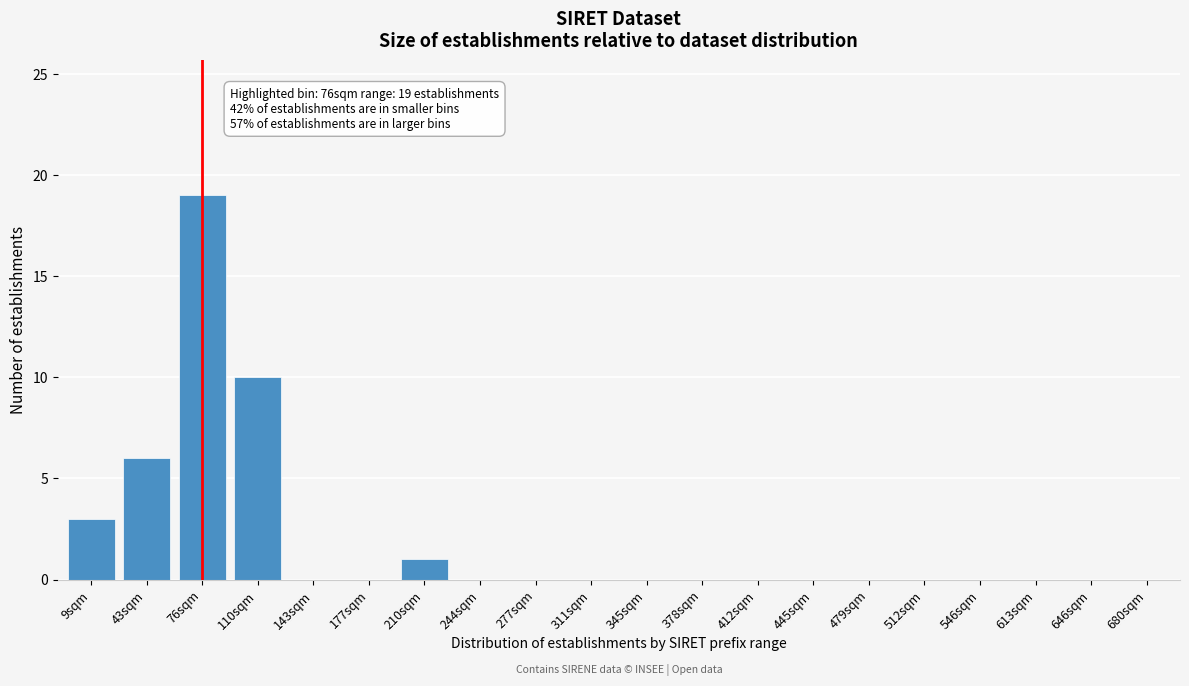

Reading right to left, what are all the values shown in this chart?

680sqm=0	646sqm=0	613sqm=0	546sqm=0	512sqm=0	479sqm=0	445sqm=0	412sqm=0	378sqm=0	345sqm=0	311sqm=0	277sqm=0	244sqm=0	210sqm=1	177sqm=0	143sqm=0	110sqm=10	76sqm=19	43sqm=6	9sqm=3